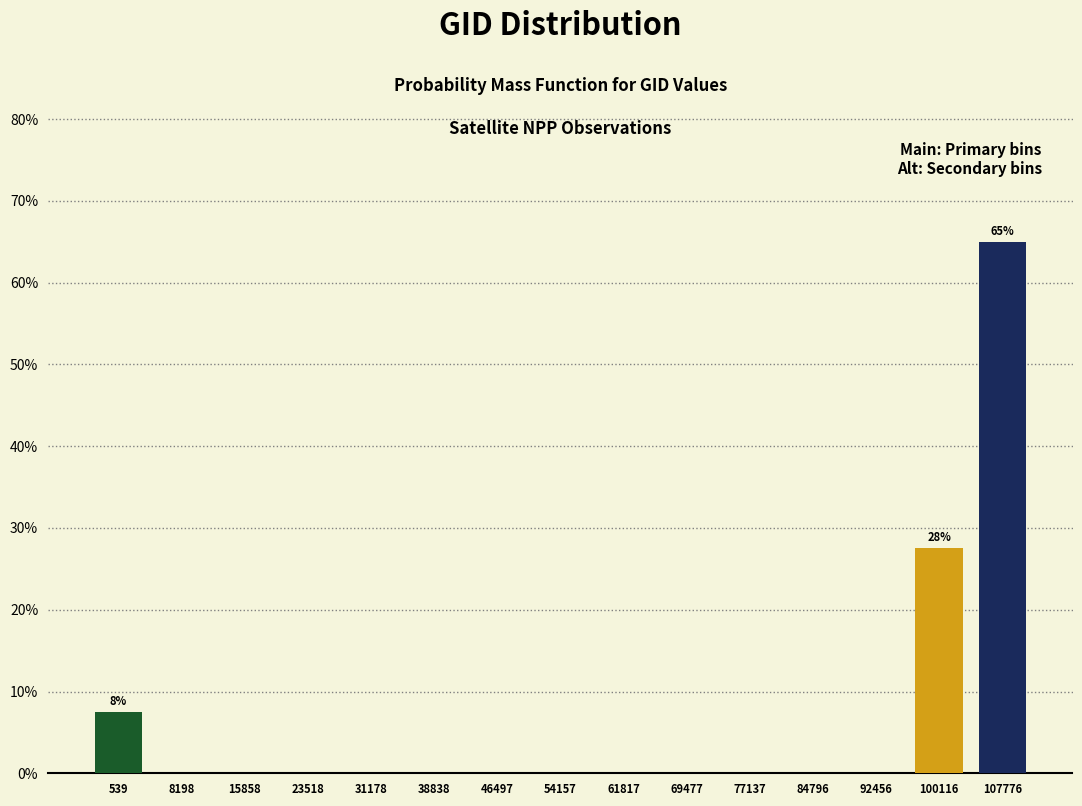

At which category is the sum across all series the highest?

100116